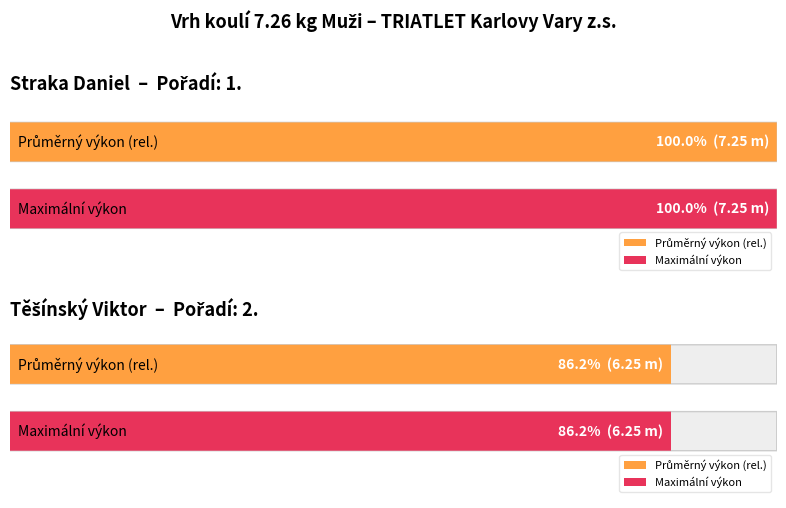

Which series changed the most between Straka Daniel and Těšínský Viktor?

Average utilization